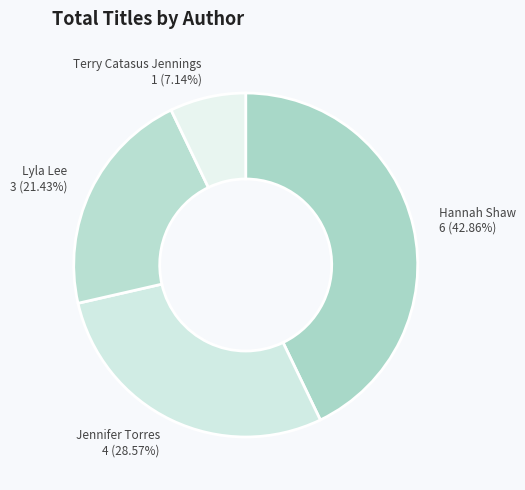

Is Lyla Lee the majority of the pie?

No